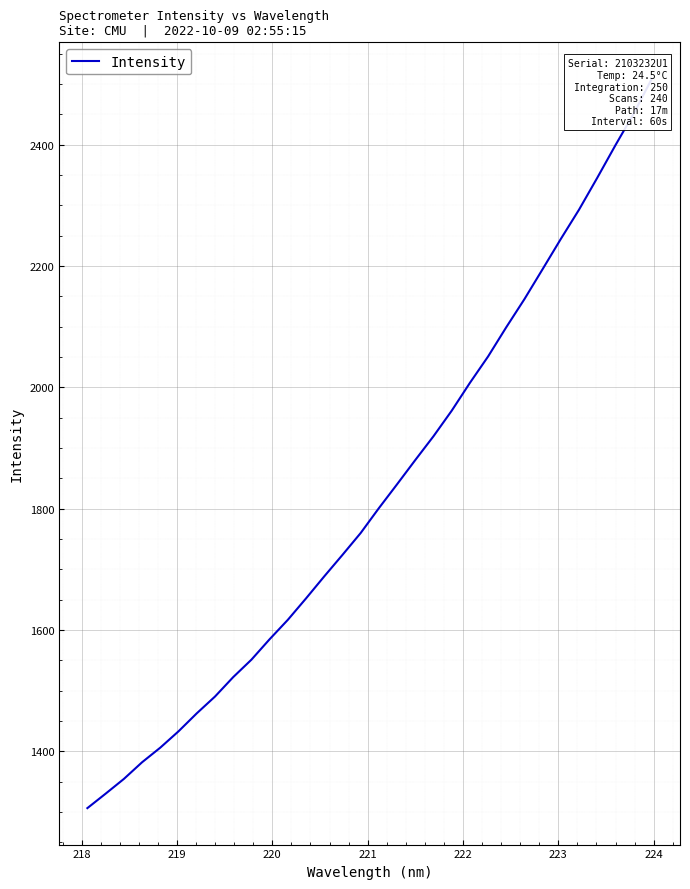

Reading left to right, list all the values displayed in this chart.

1306.4	1330.2	1354.4	1381.9	1406.0	1432.9	1462.5	1490.2	1522.2	1551.0	1584.7	1616.7	1652.0	1688.3	1723.7	1759.8	1800.7	1840.1	1880.0	1919.2	1961.3	2007.2	2050.7	2098.9	2145.3	2194.7	2244.5	2292.7	2345.1	2398.8	2450.8	2508.3